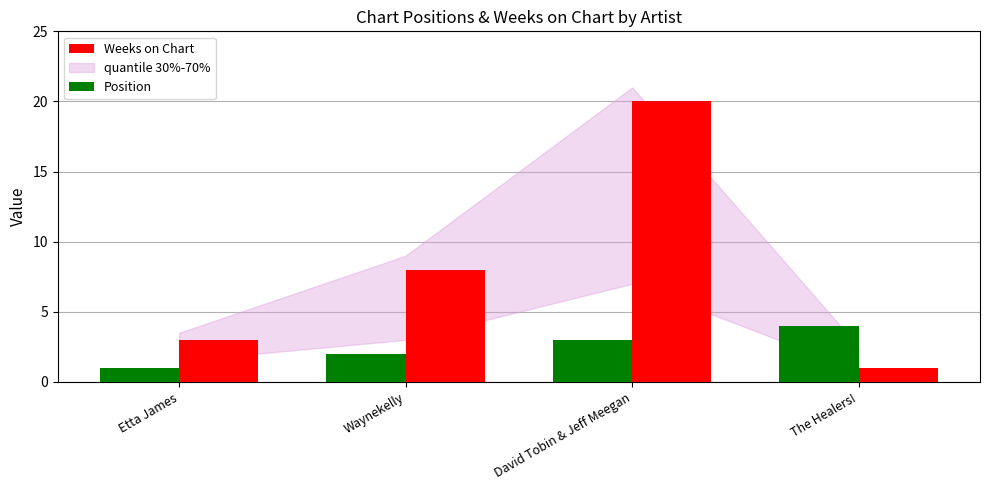

Which category has the lowest value in the Weeks on Chart series?

The Healers!